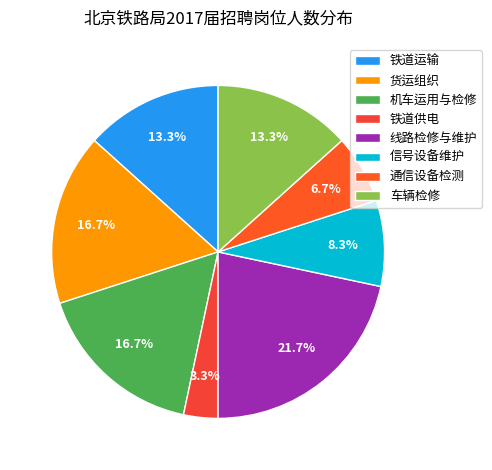

What is the change in value from 机车运用与检修 to 通信设备检测?

-6